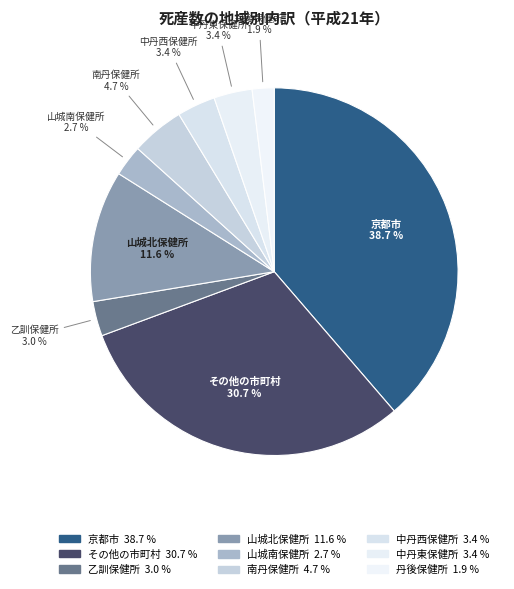

To the nearest percent, what portion does その他の市町村 represent?

31%